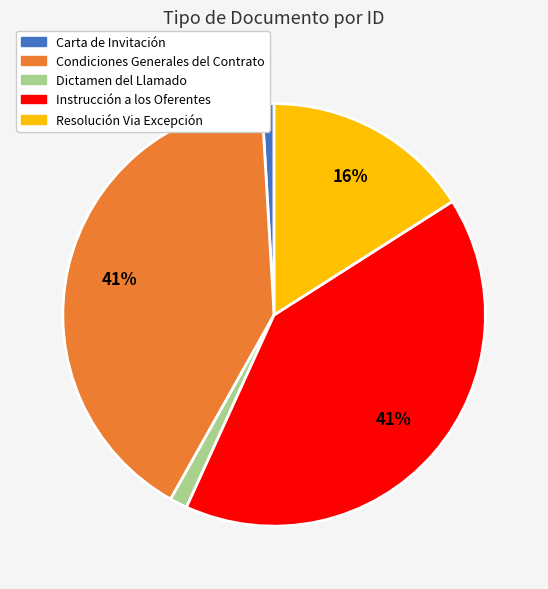

To the nearest percent, what is the difference between the largest and smallest slice percentages?

40%